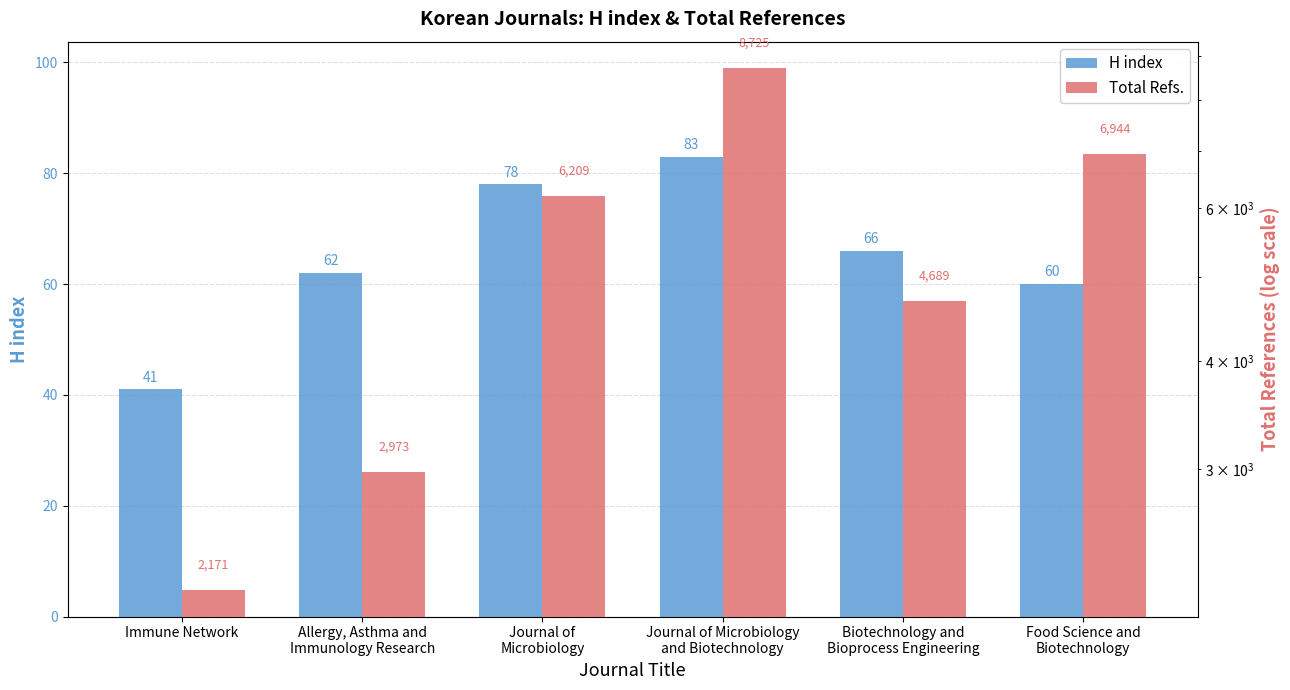

Between Food Science and
Biotechnology and Journal of
Microbiology, which is larger?

Journal of
Microbiology